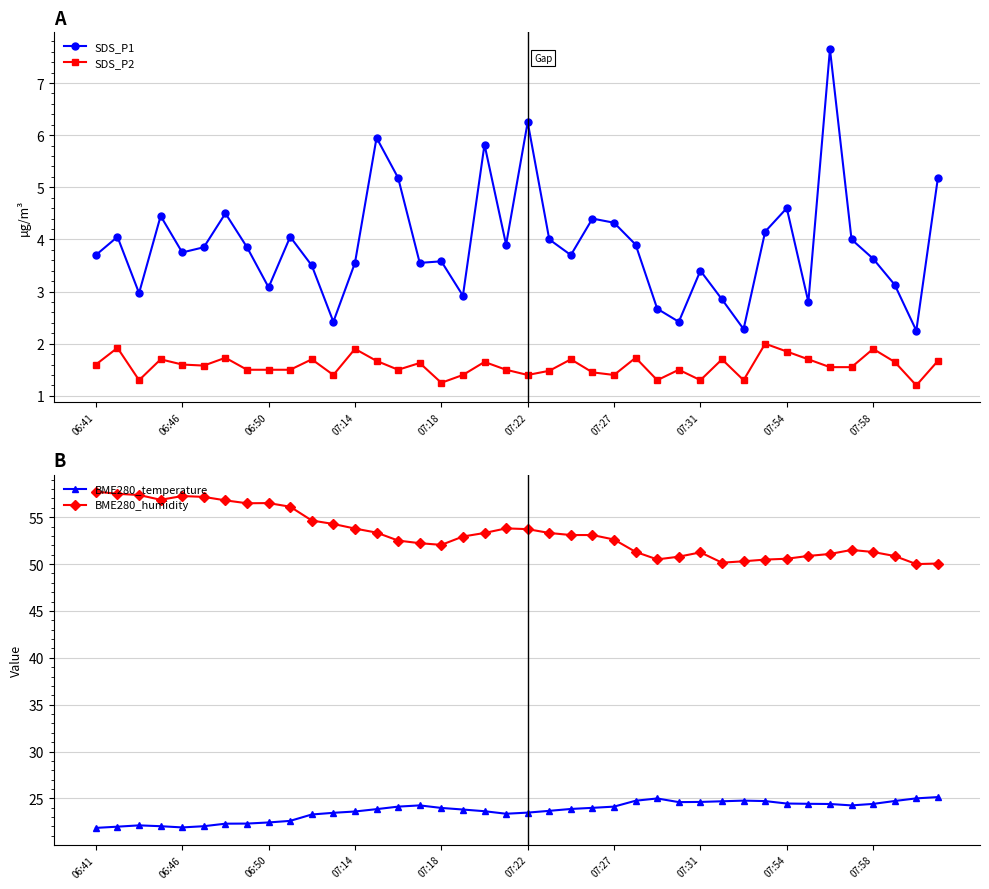

What is the value of the SDS_P2 point at the 17th from the left?

1.2